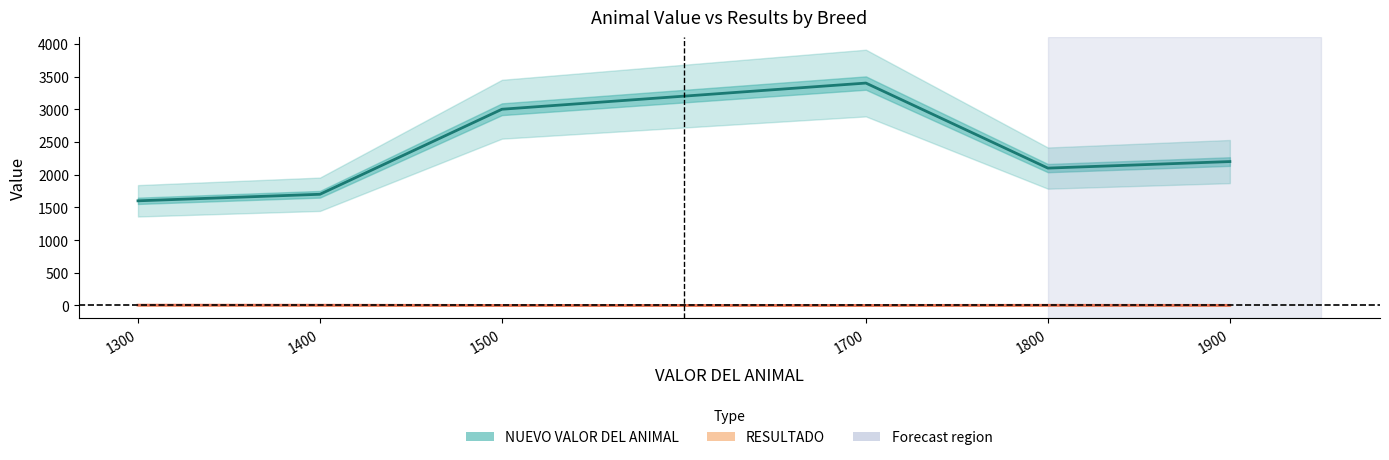

At which category does NUEVO VALOR DEL ANIMAL reach its first local peak?

1700